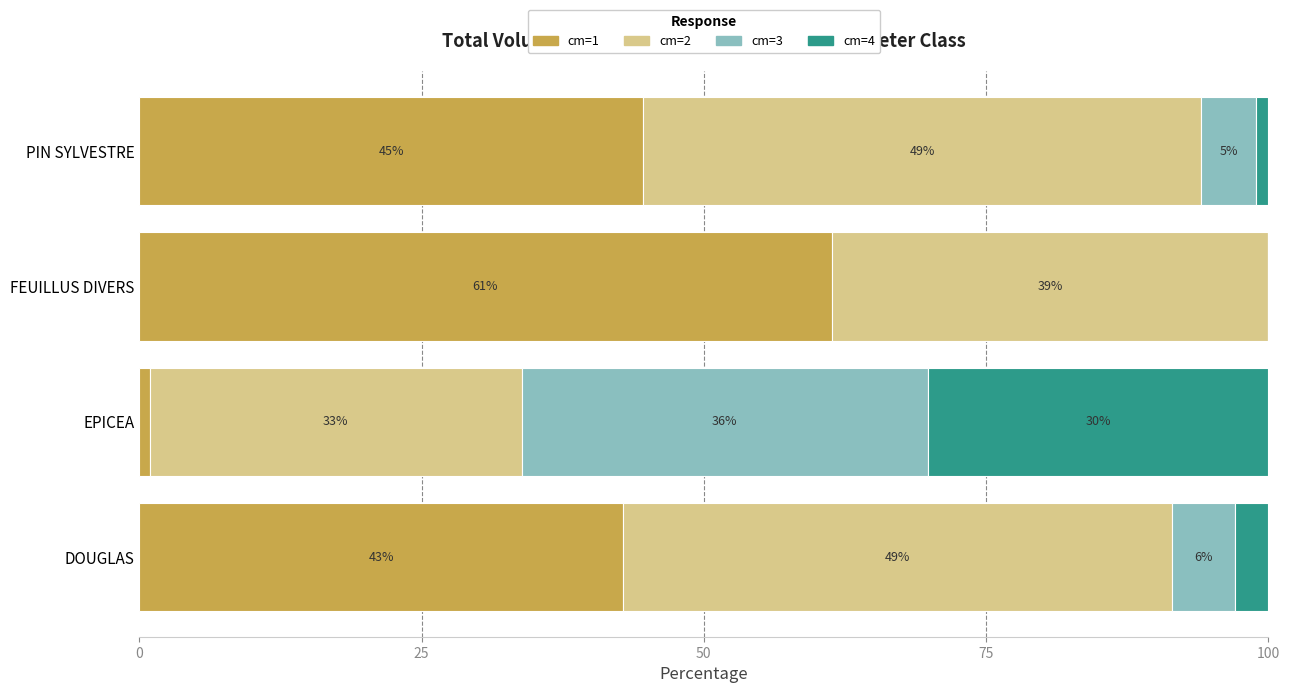

What are all the series names shown in the legend?

cm=1, cm=2, cm=3, cm=4